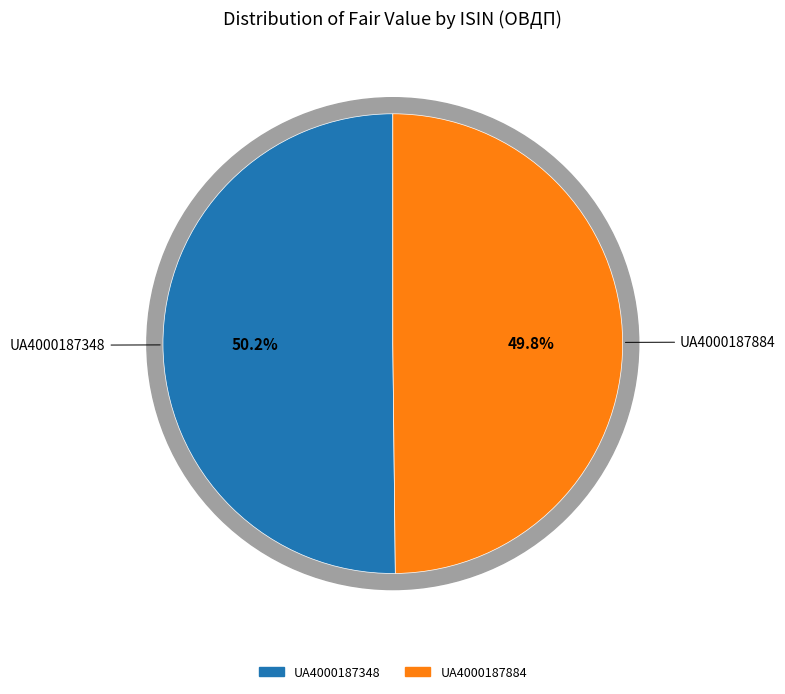

Which category has the biggest portion of the pie?

UA4000187348